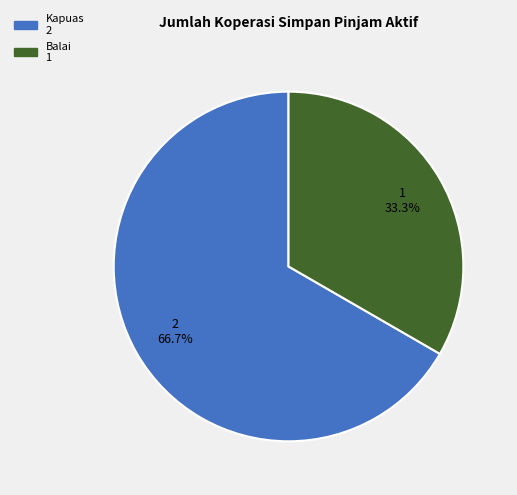

Does any single category account for the majority?

Yes